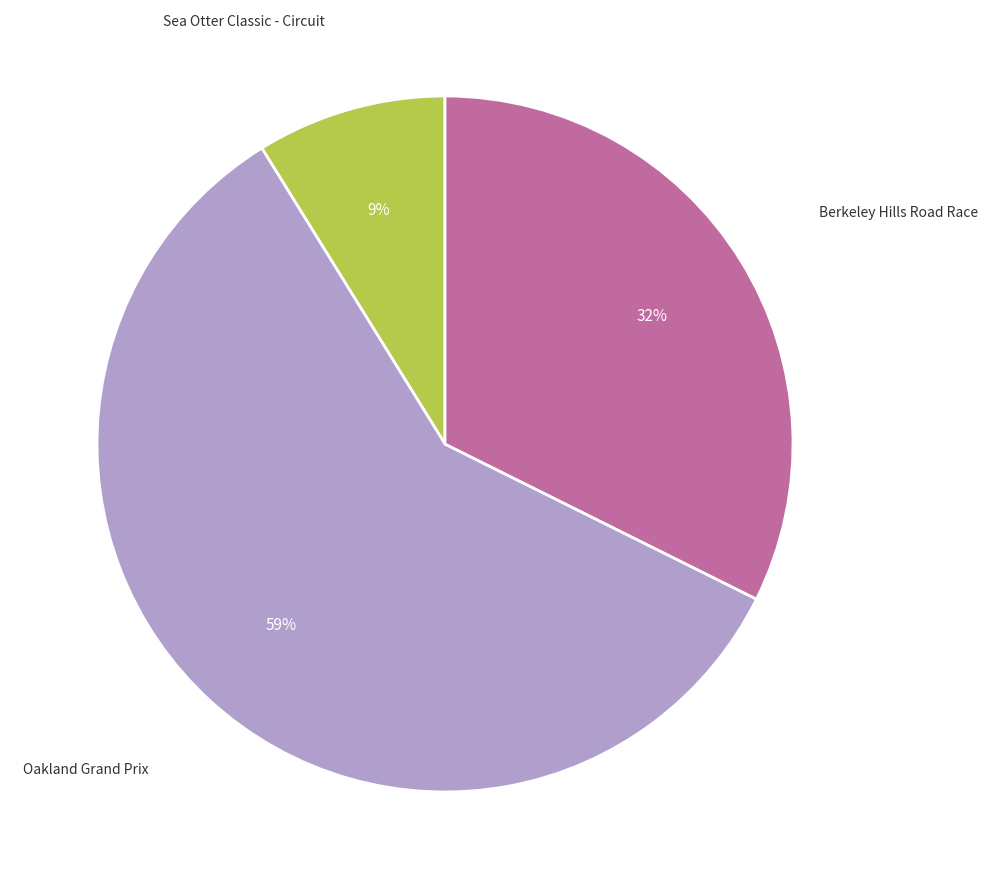

Does any single category account for the majority?

Yes